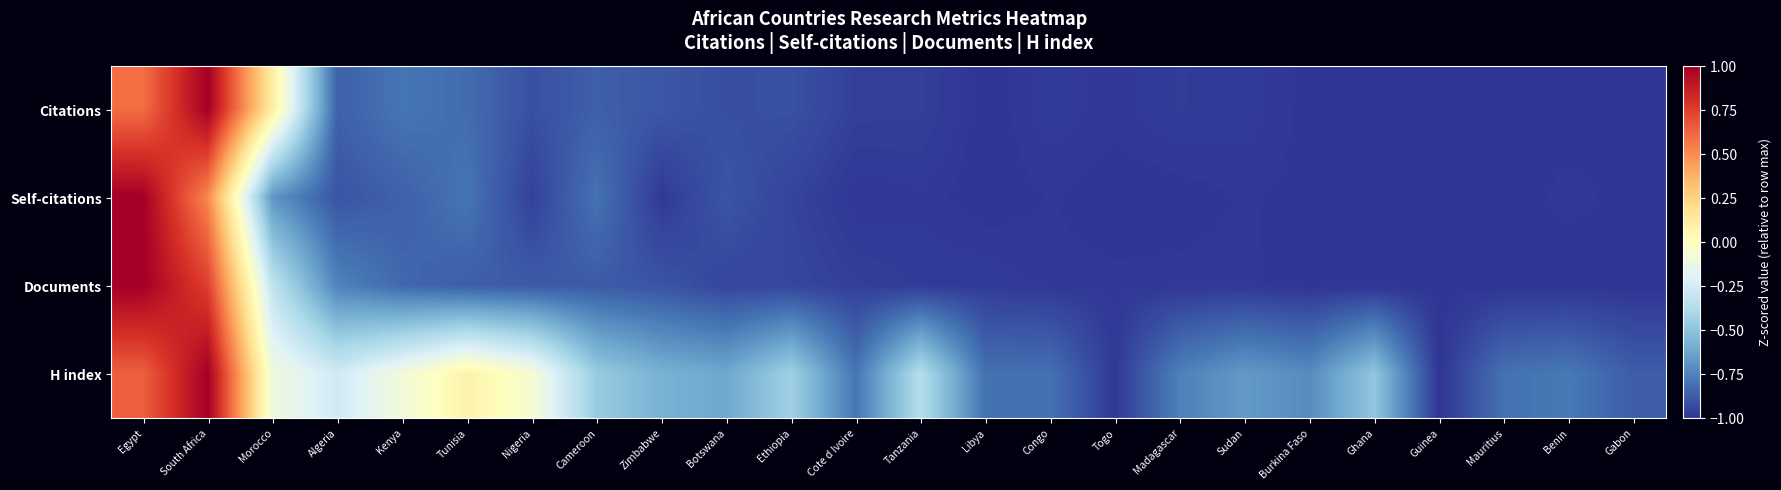

At how many categories does at least one series exceed 0?

4